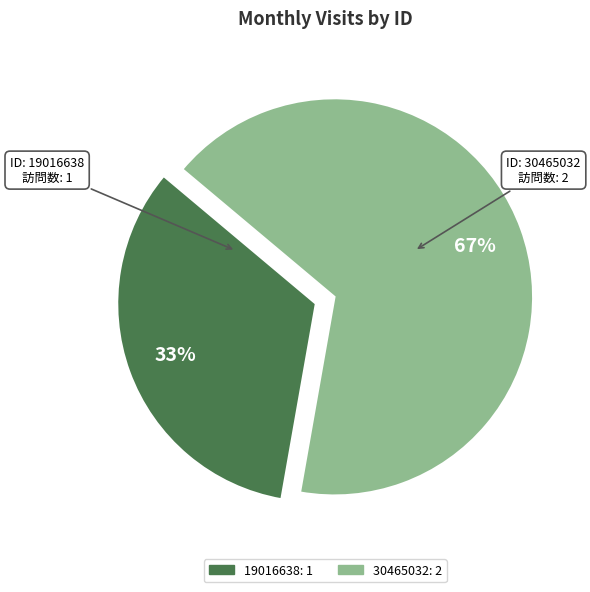

Combined, do 19016638 and 30465032 account for over 50%?

Yes